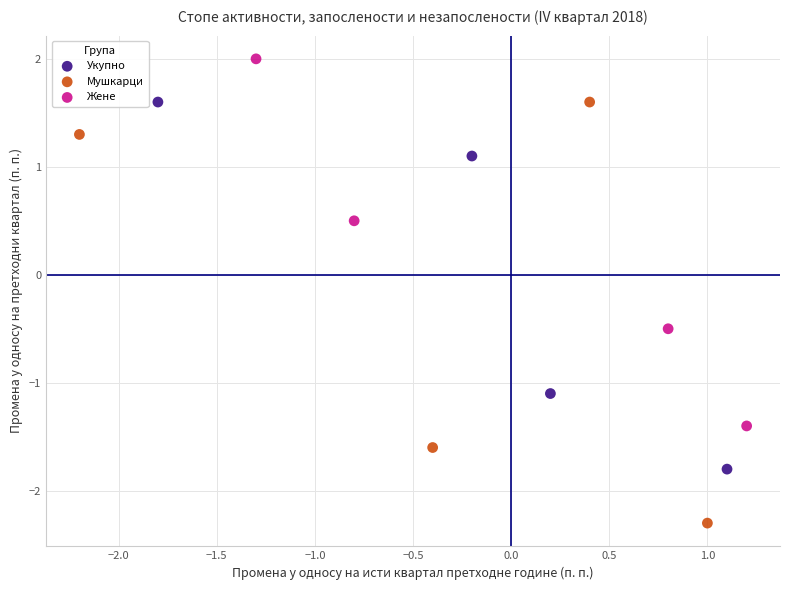

Which series has the widest spread of Y values?

Мушкарци